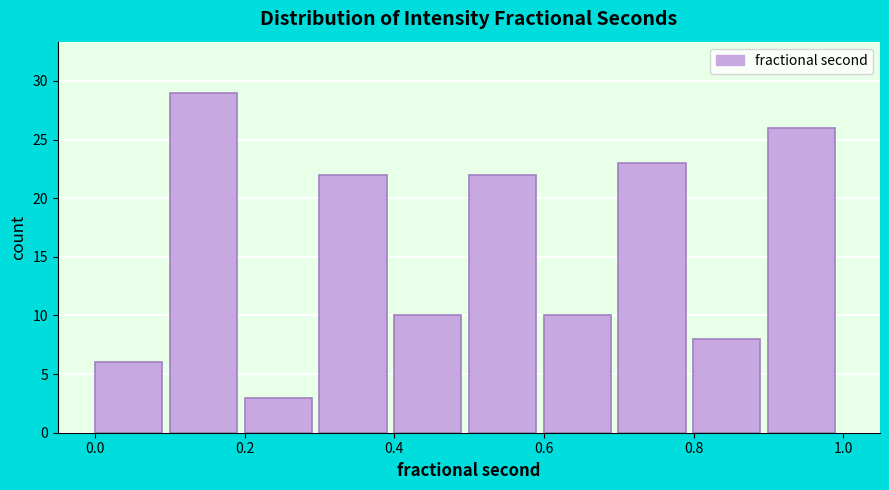

What is the height of the bar covering 0.7 to 0.8 on the x-axis? Neither the bar edges nor the heights are printed on the chart, so give them approximately, as read against the axes.

23